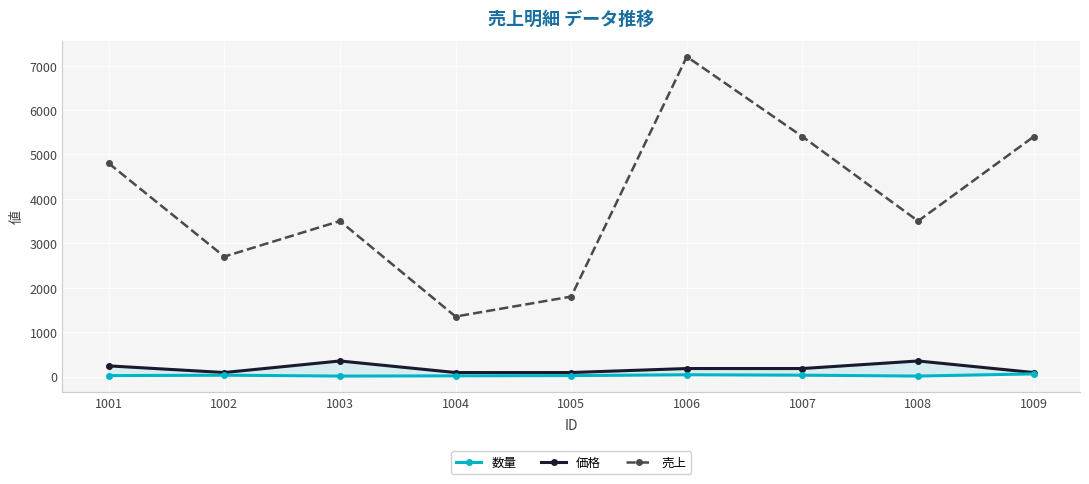

What is the value of the 売上 point at the 9th from the left?

5400